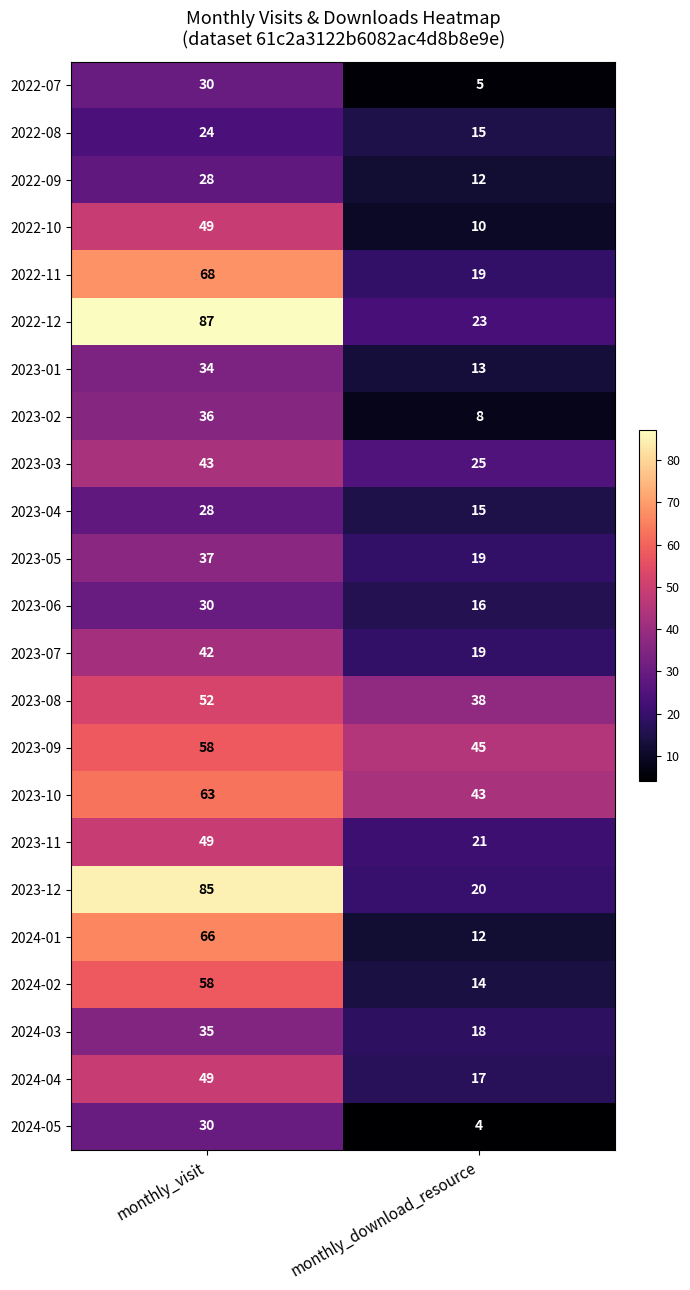

True or false: 2023-10 has a value of 63 at monthly_visit.

True